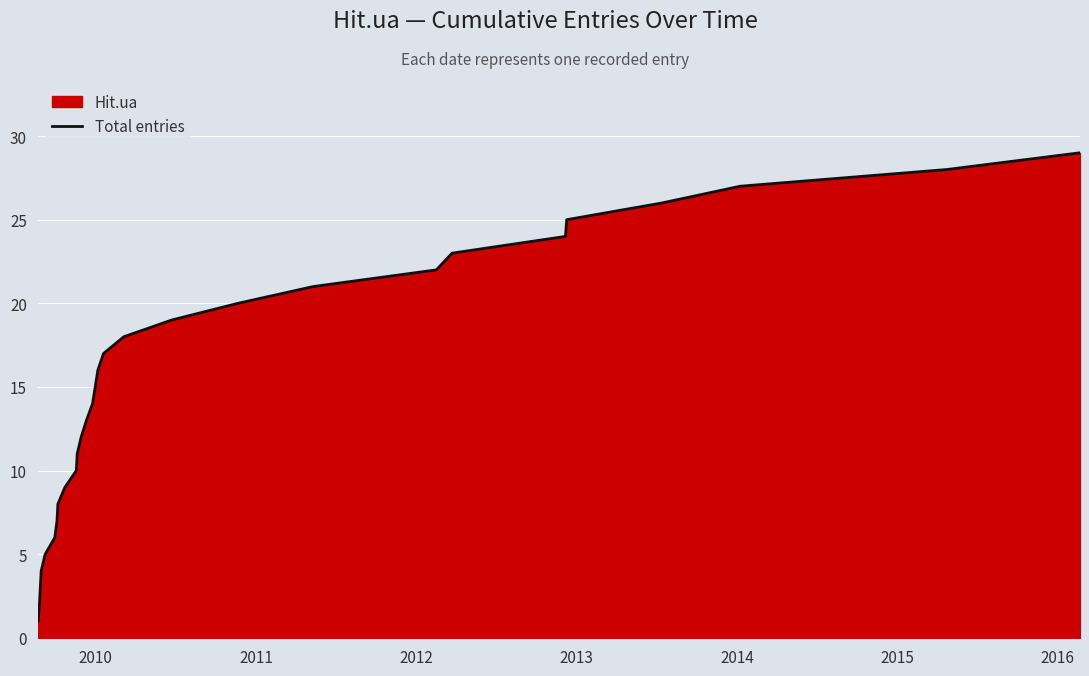

True or false: the data has more than 0 interior local peaks.

False